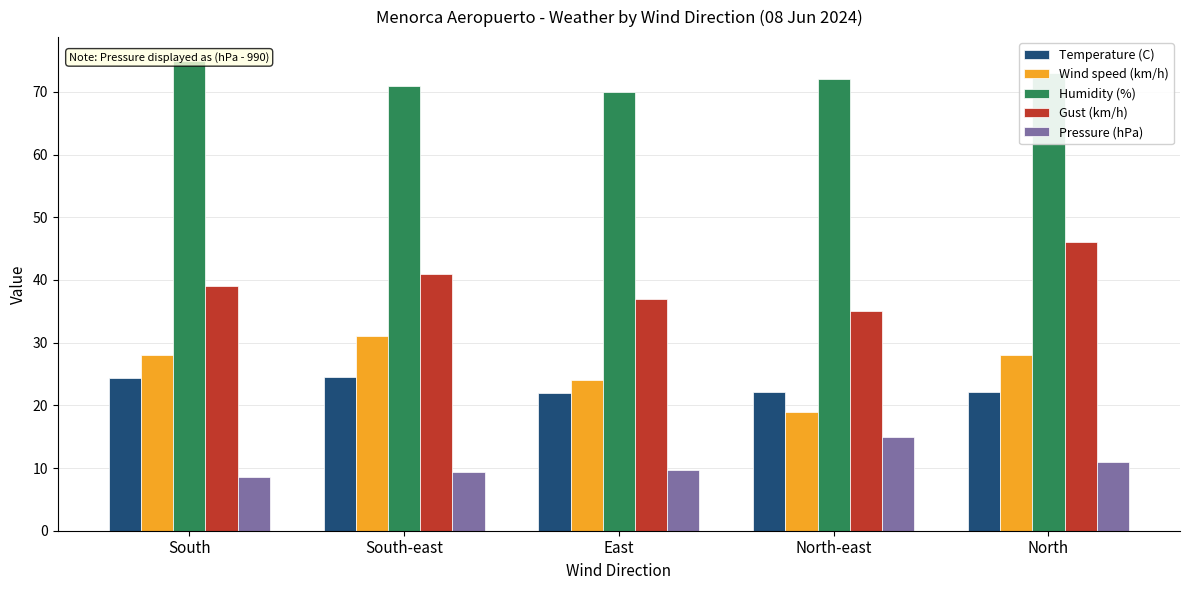

Rank the series at North-east from lowest to highest value.

Pressure (hPa), Wind speed (km/h), Temperature (C), Gust (km/h), Humidity (%)